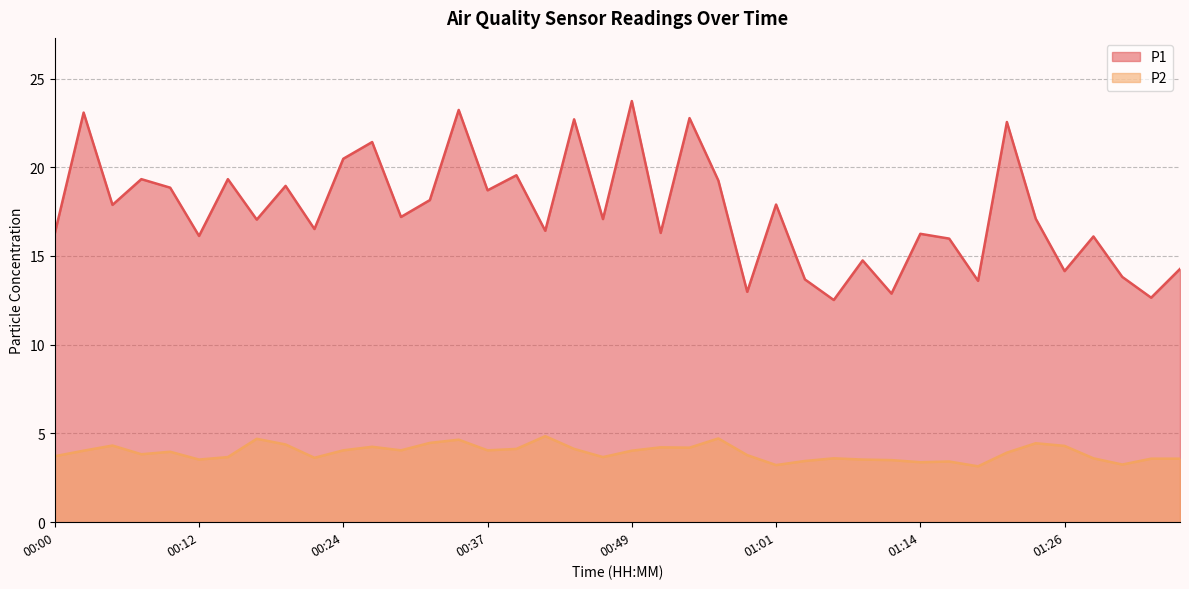

The value of P1 at 00:44 is 12.0. True or false?

False